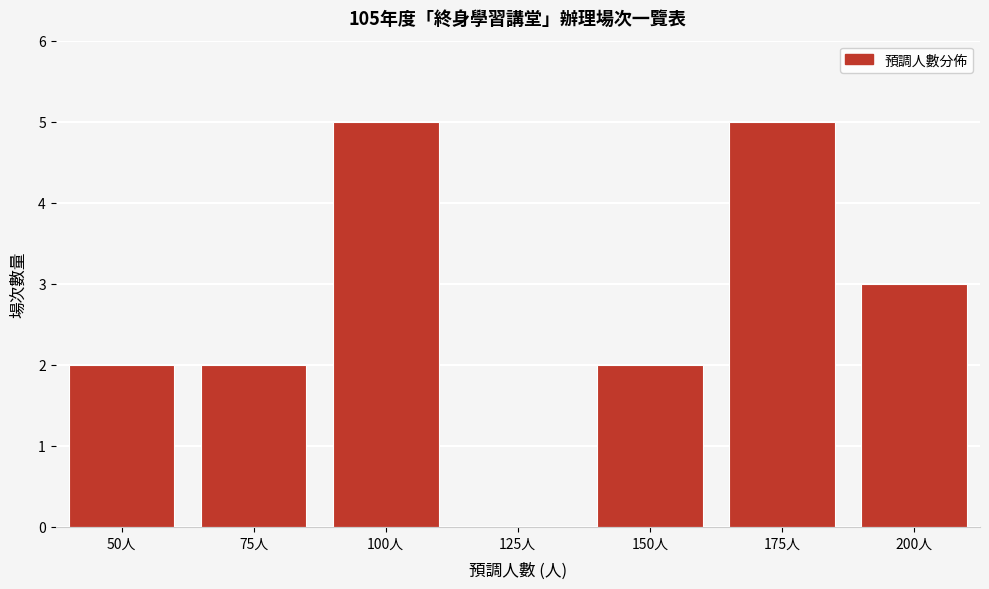

Reading left to right, list all the values displayed in this chart.

50人=2	75人=2	100人=5	125人=0	150人=2	175人=5	200人=3